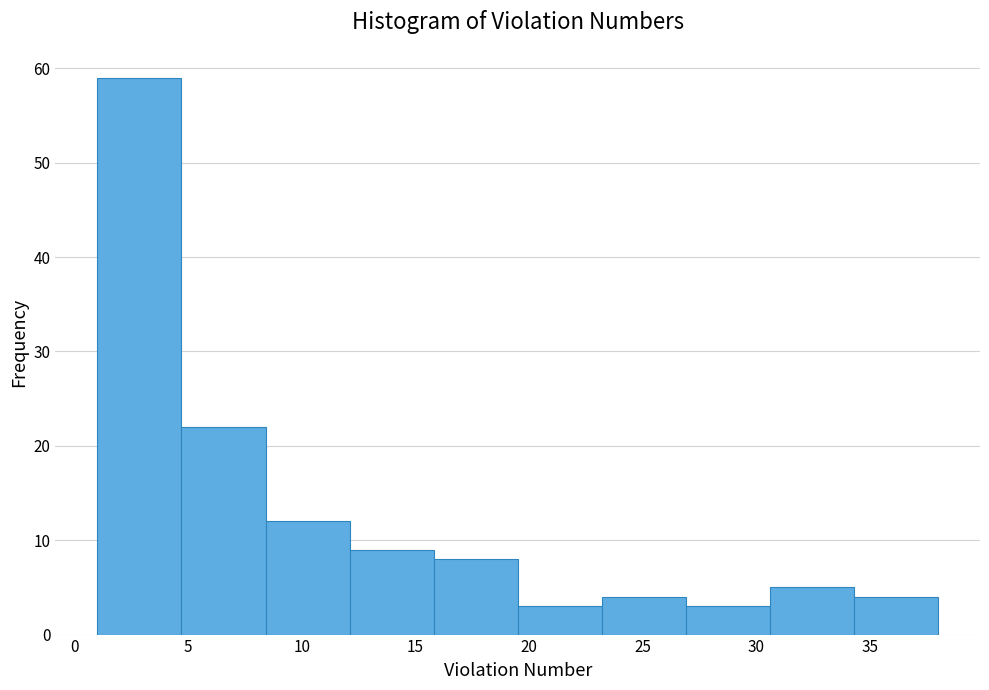

Which range on the x-axis has the tallest bar?

1.0 to 4.5